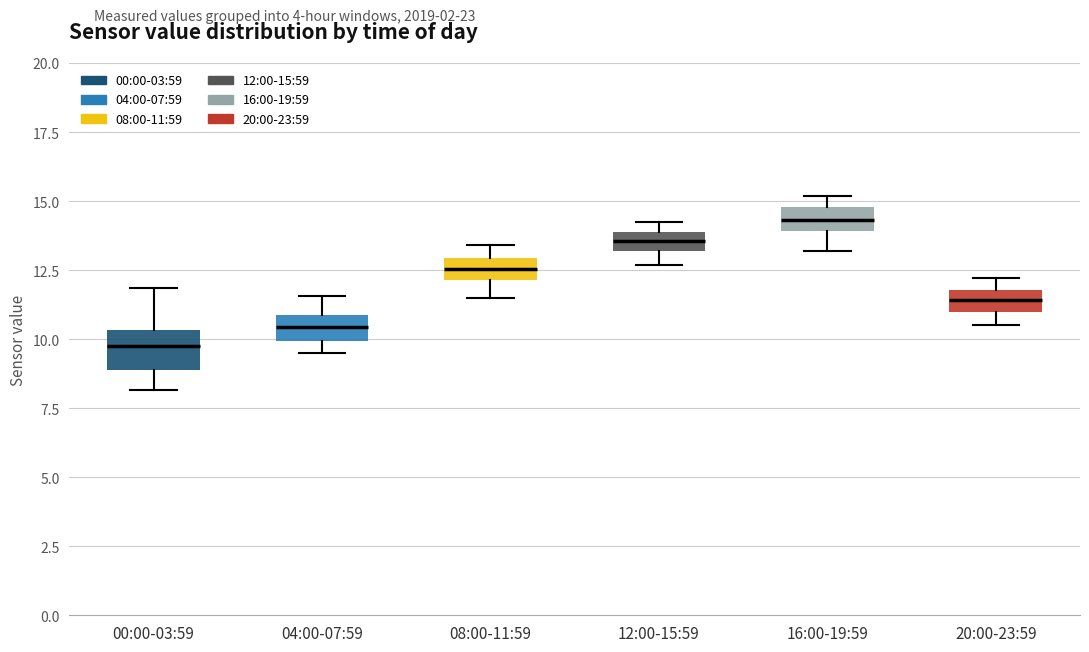

Where is the upper edge of the box for 04:00-07:59 on the y-axis? The values are not printed on the chart, so give them approximately, as read against the axis.

11.0